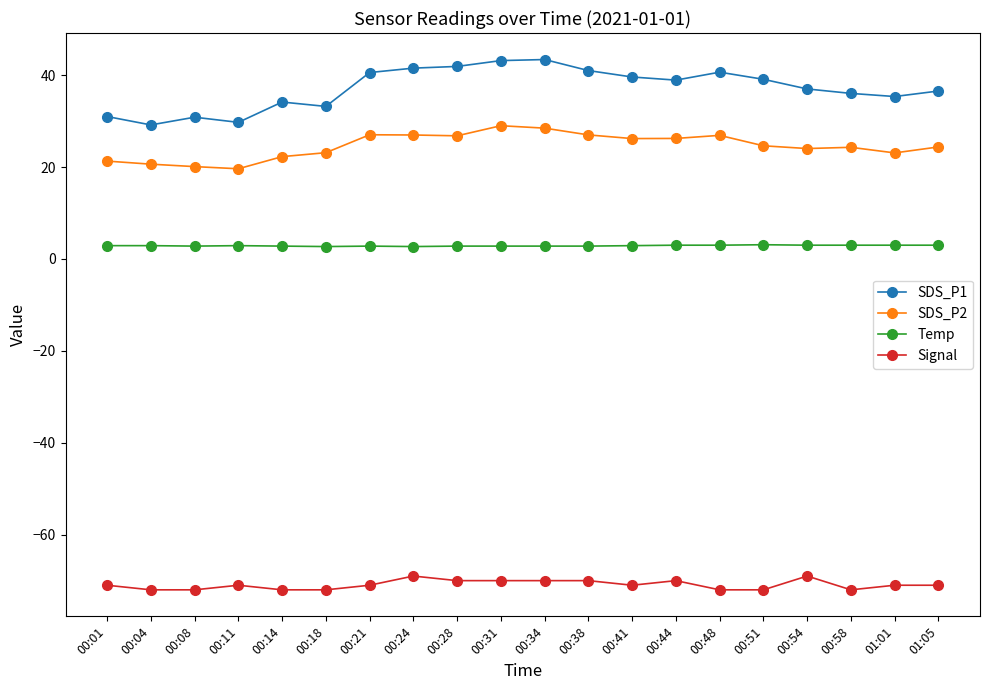

The value of Signal at 00:54 is -105.5. True or false?

False